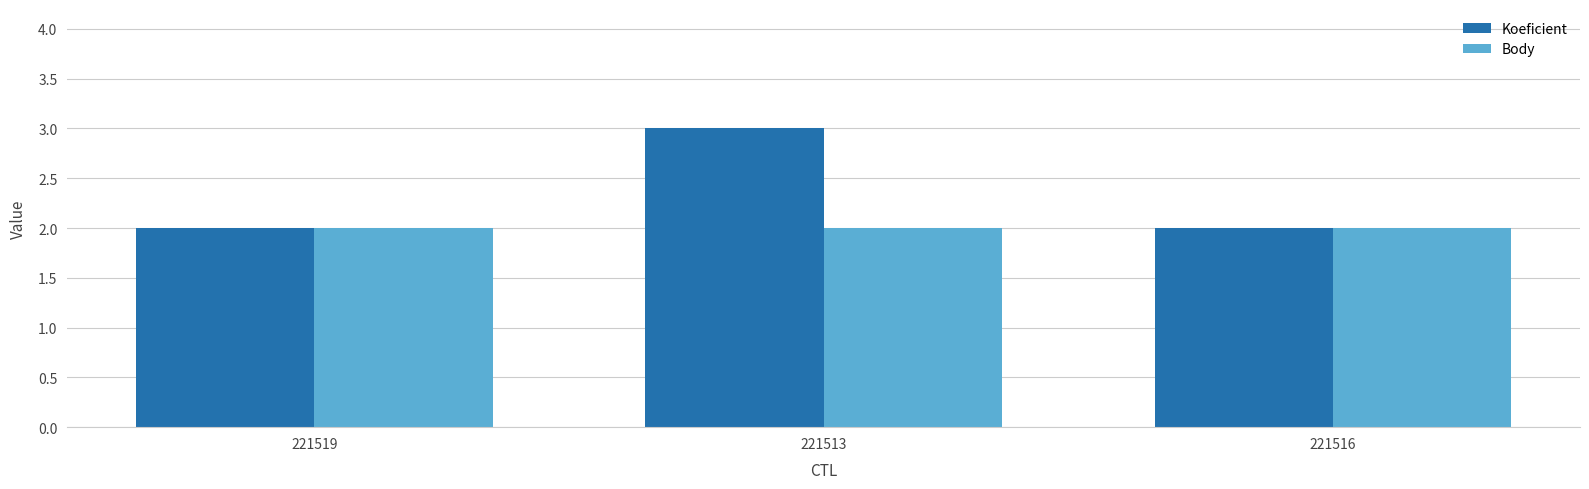

Rank the series by their maximum value, from highest to lowest.

Koeficient, Body